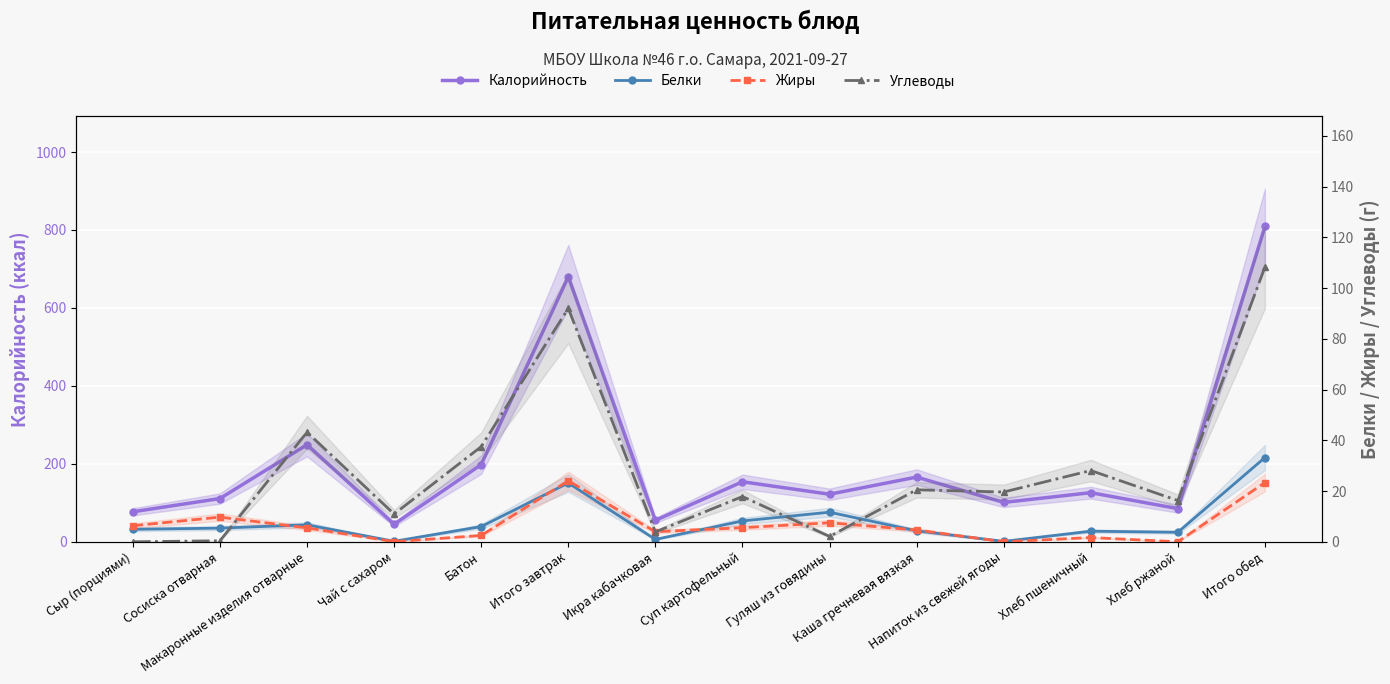

What are all the series names shown in the legend?

Калорийность, Белки, Жиры, Углеводы